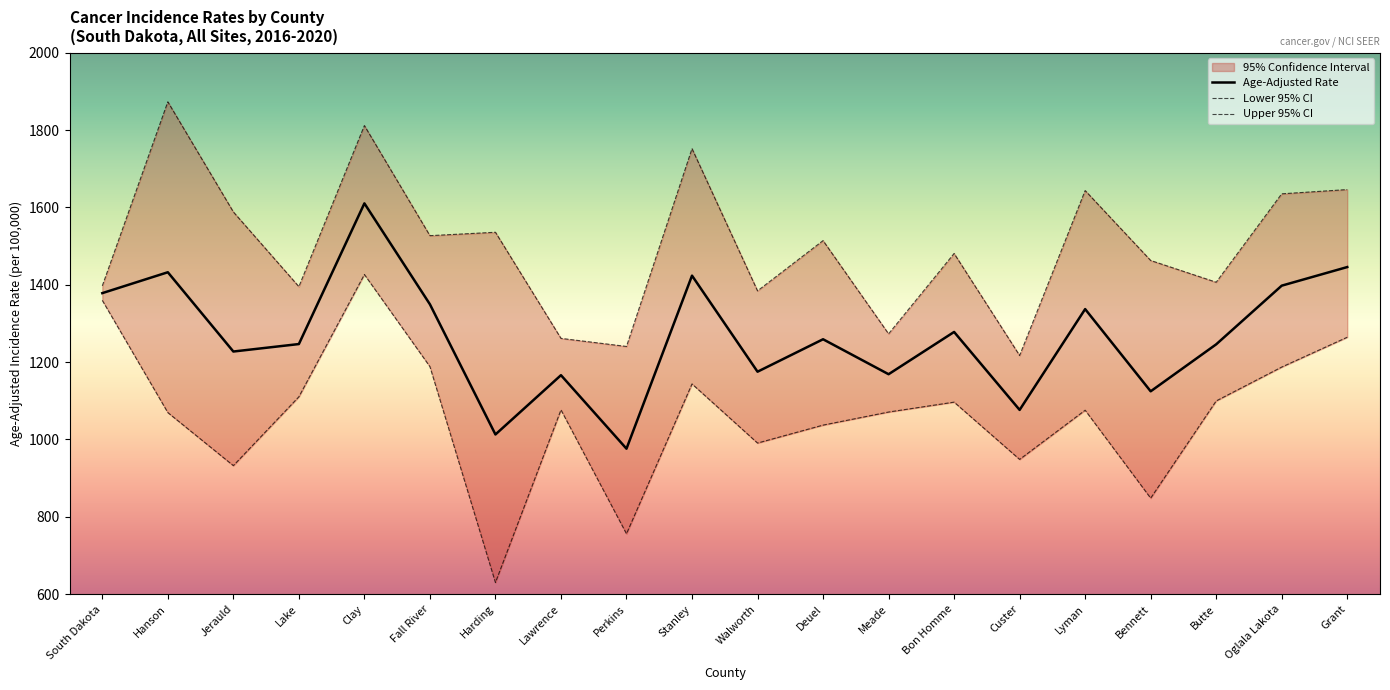

True or false: Upper 95% CI and Age-Adjusted Rate intersect in this chart.

False